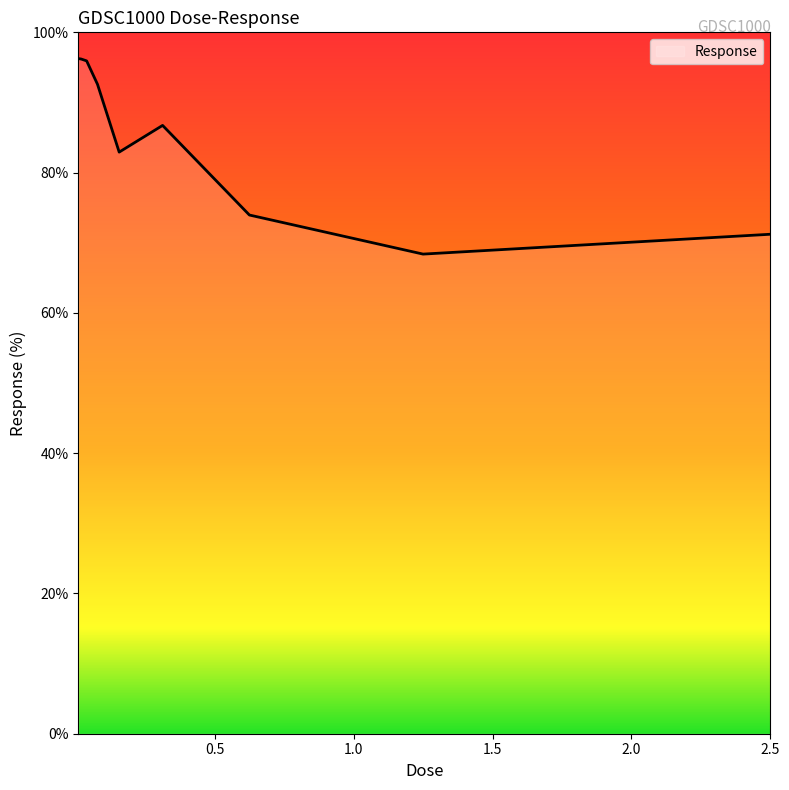

What is the smallest value displayed?

68.4